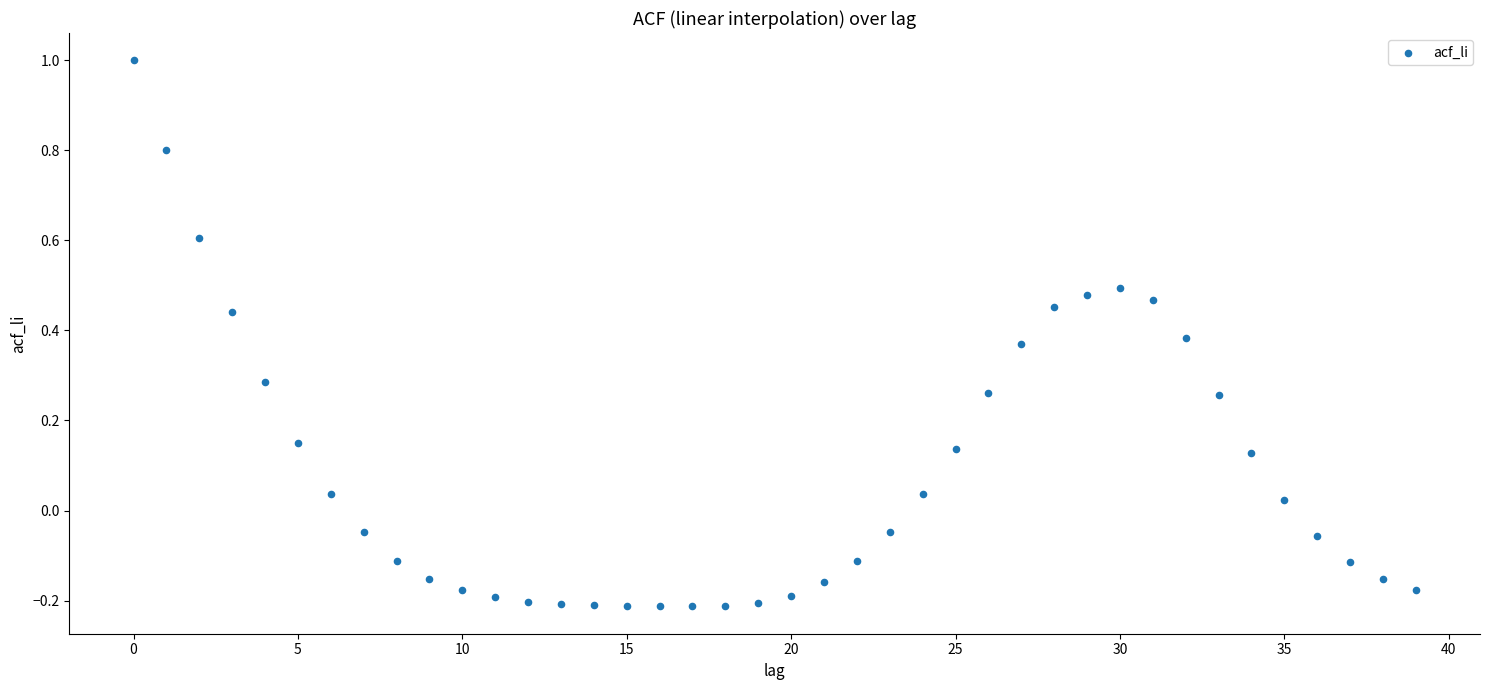

What is the range of Y values (max minus min)?

1.2